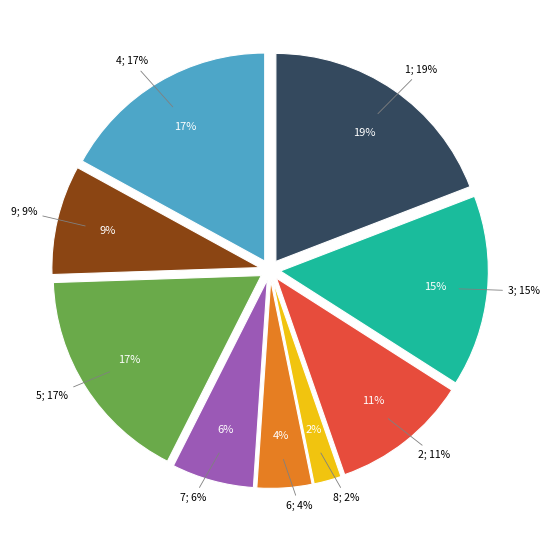

Count the number of slices in the pie.

9